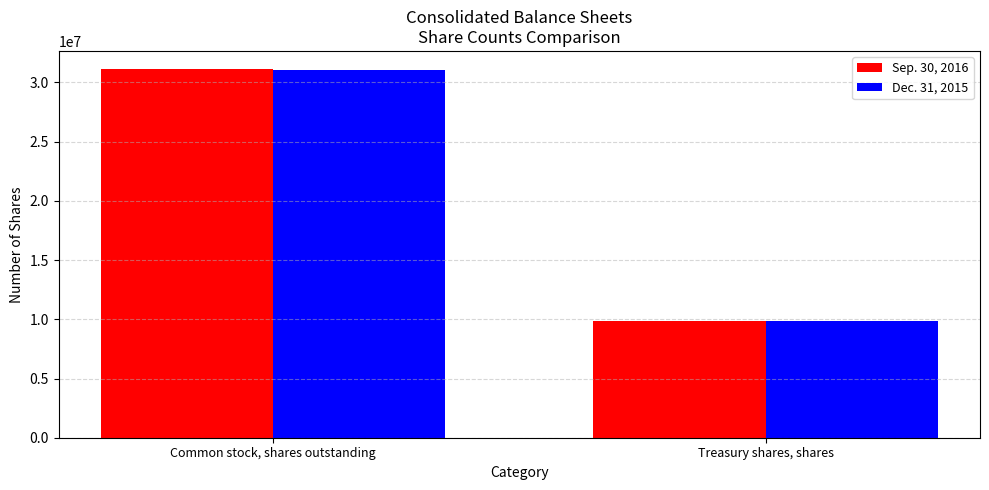

What are all the series names shown in the legend?

Sep. 30, 2016, Dec. 31, 2015